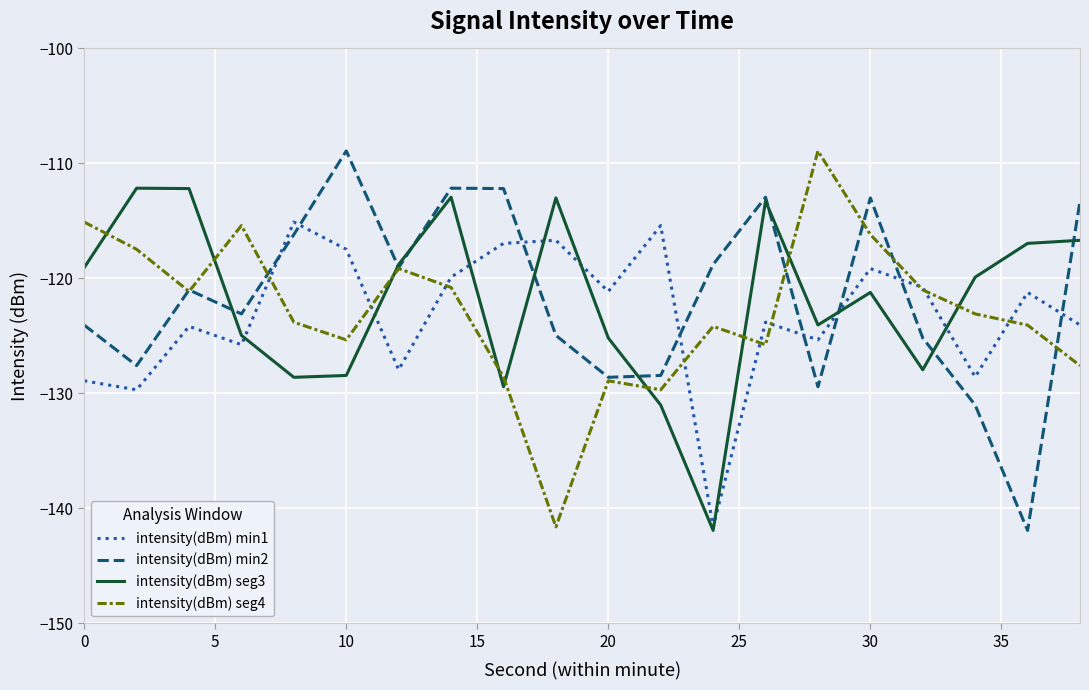

What is the maximum value for intensity(dBm) min2?

-108.9